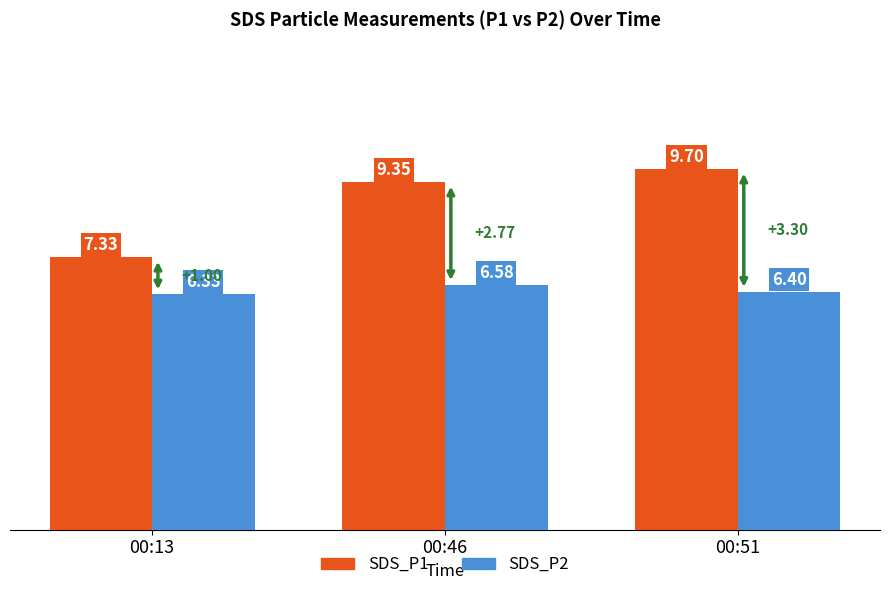

What is the total value across all series at 00:51?

16.1